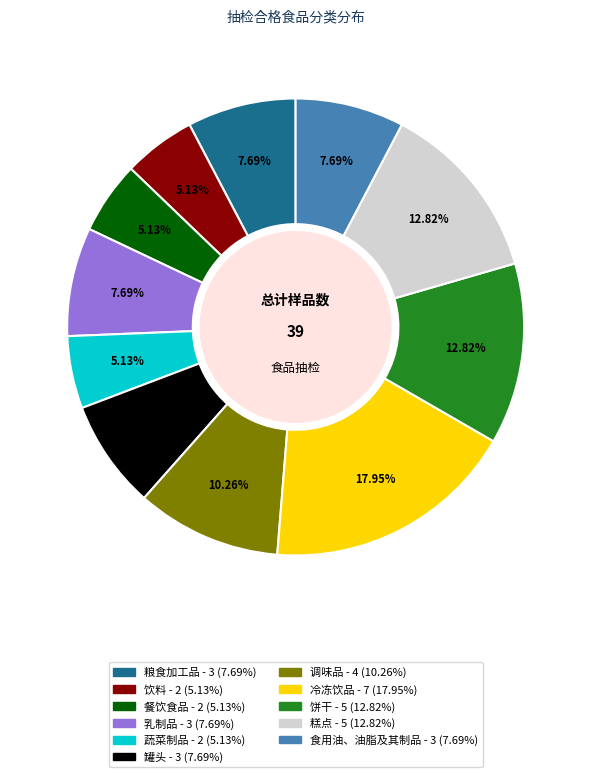

What percentage do 食用油、油脂及其制品 and 乳制品 together represent?

15.4%